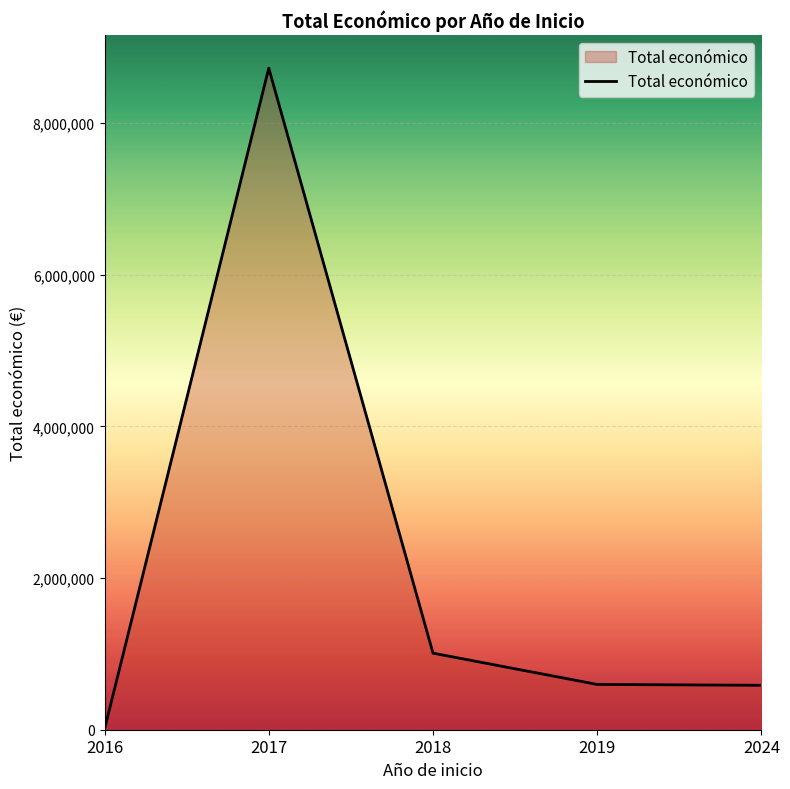

True or false: the data shows 585914 at 2024.

True